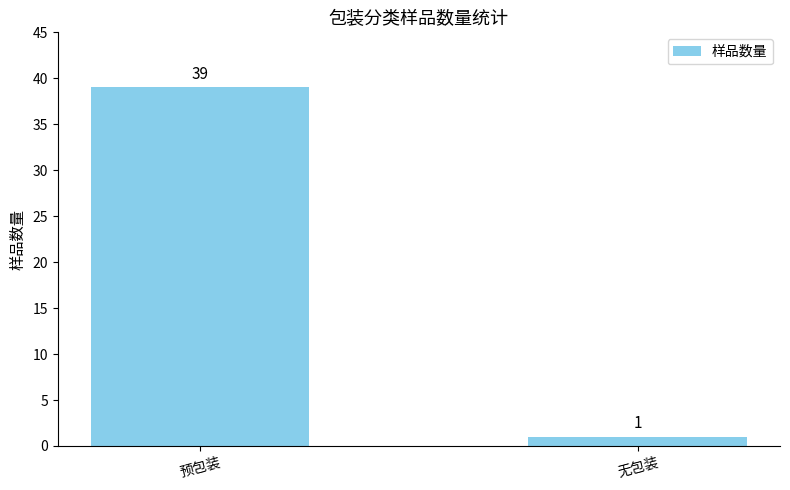

Rank the categories by value from lowest to highest.

无包装, 预包装